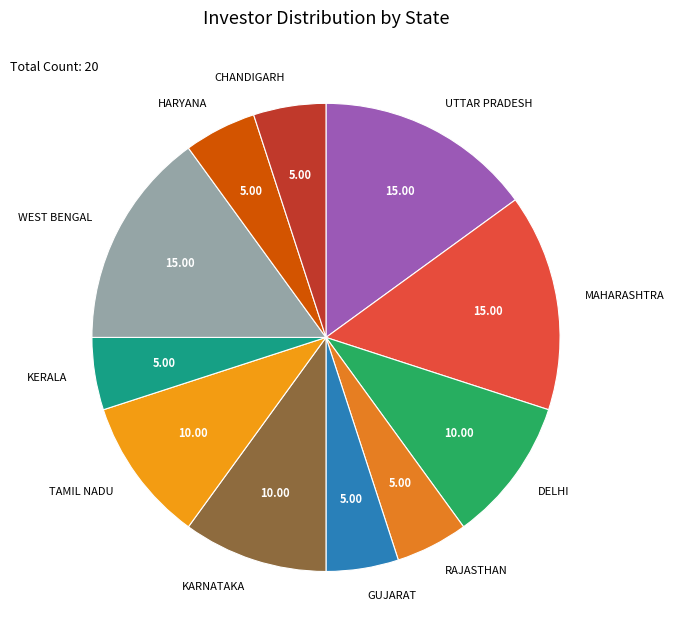

Is the sum of WEST BENGAL and CHANDIGARH greater than half?

No